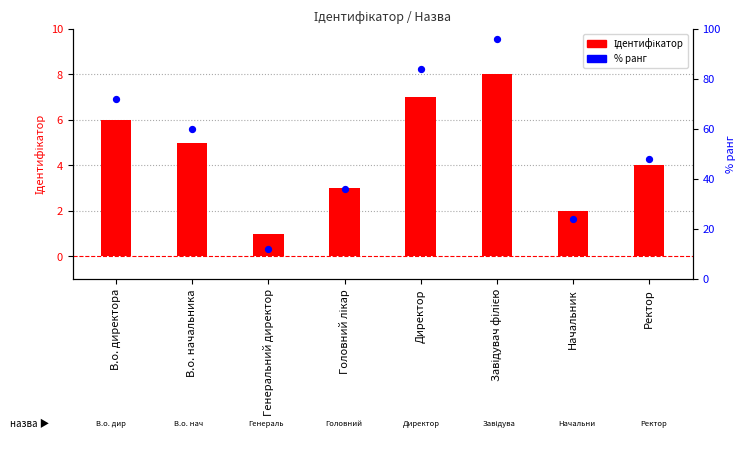

Which series contains the highest Y value?

% ранг